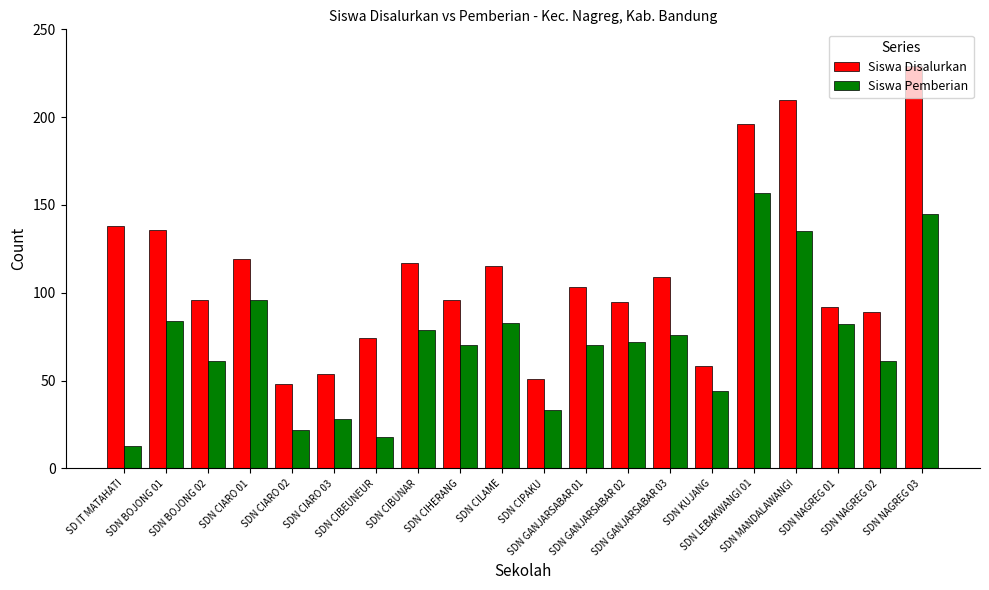

How many data points in Siswa Disalurkan are less than 103?

10